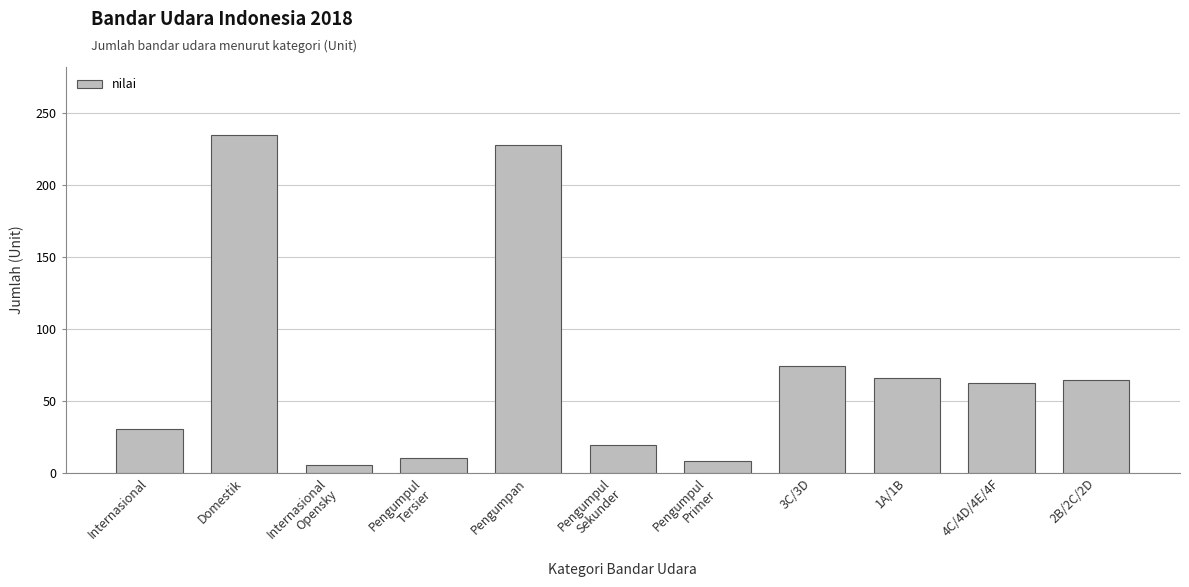

Does the chart contain stacked bars?

No